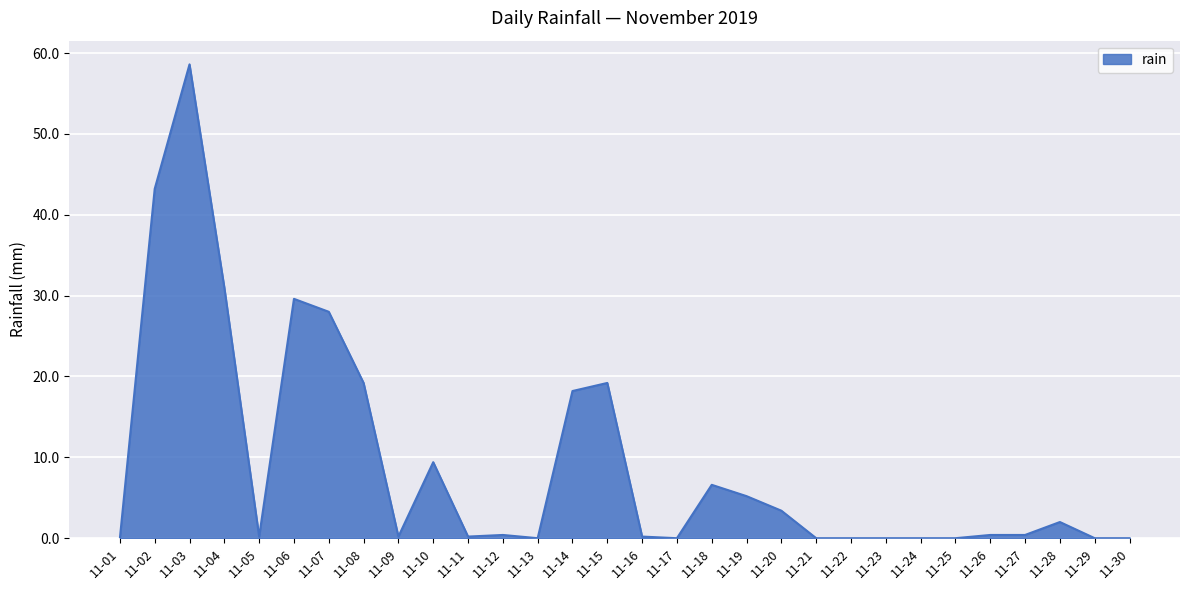

What is the sum of all values?

275.6